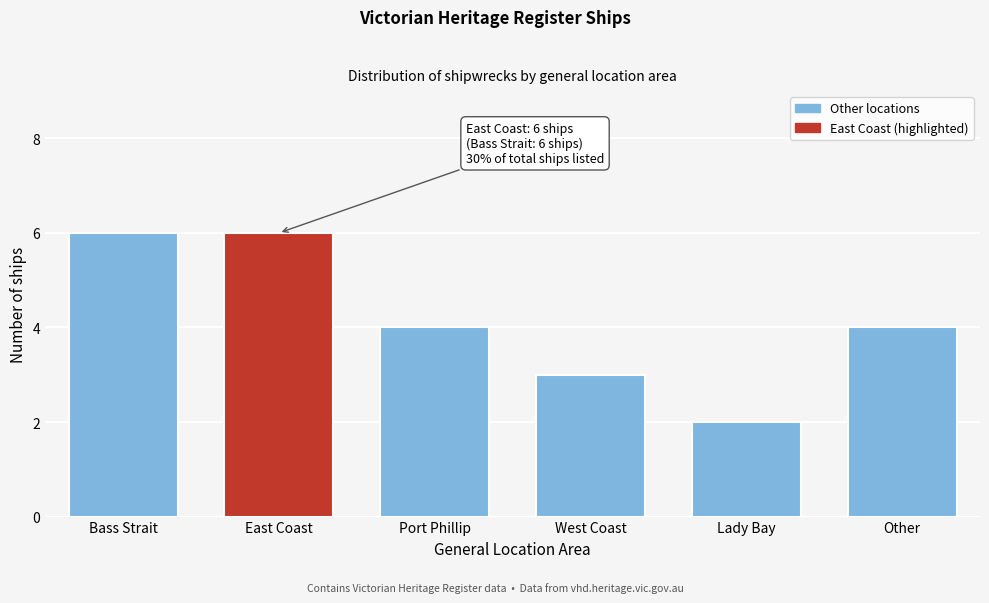

Reading left to right, what are all the values shown in this chart?

Bass Strait=6	East Coast=6	Port Phillip=4	West Coast=3	Lady Bay=2	Other=4